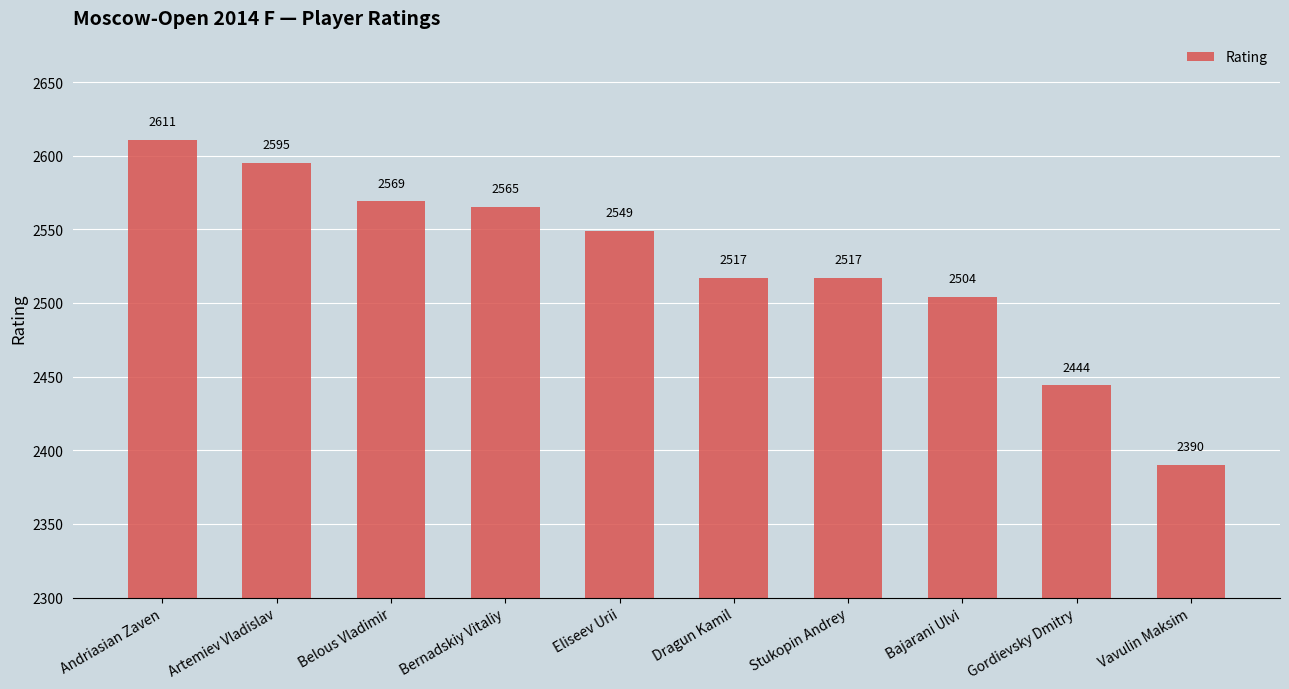

Are the bars grouped side by side (vs. stacked)?

No